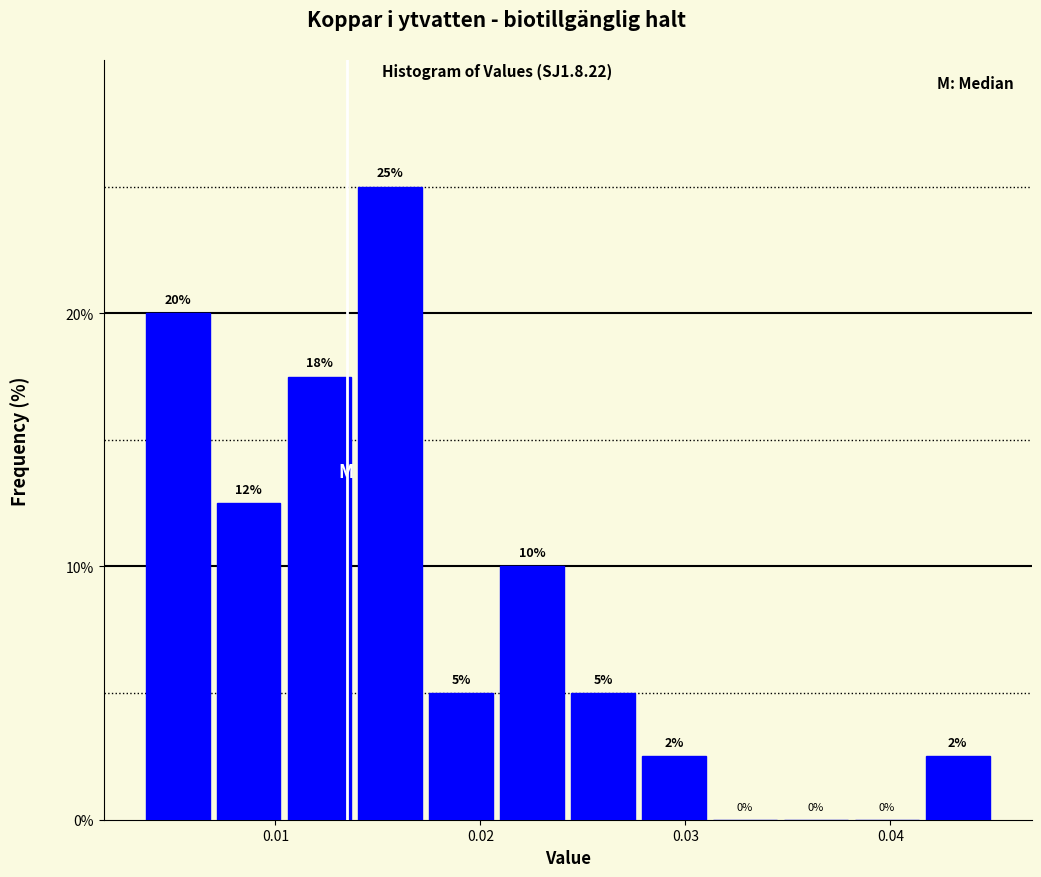

Read against the x-axis, roughly where is the centre of the tallest bar?

0.016